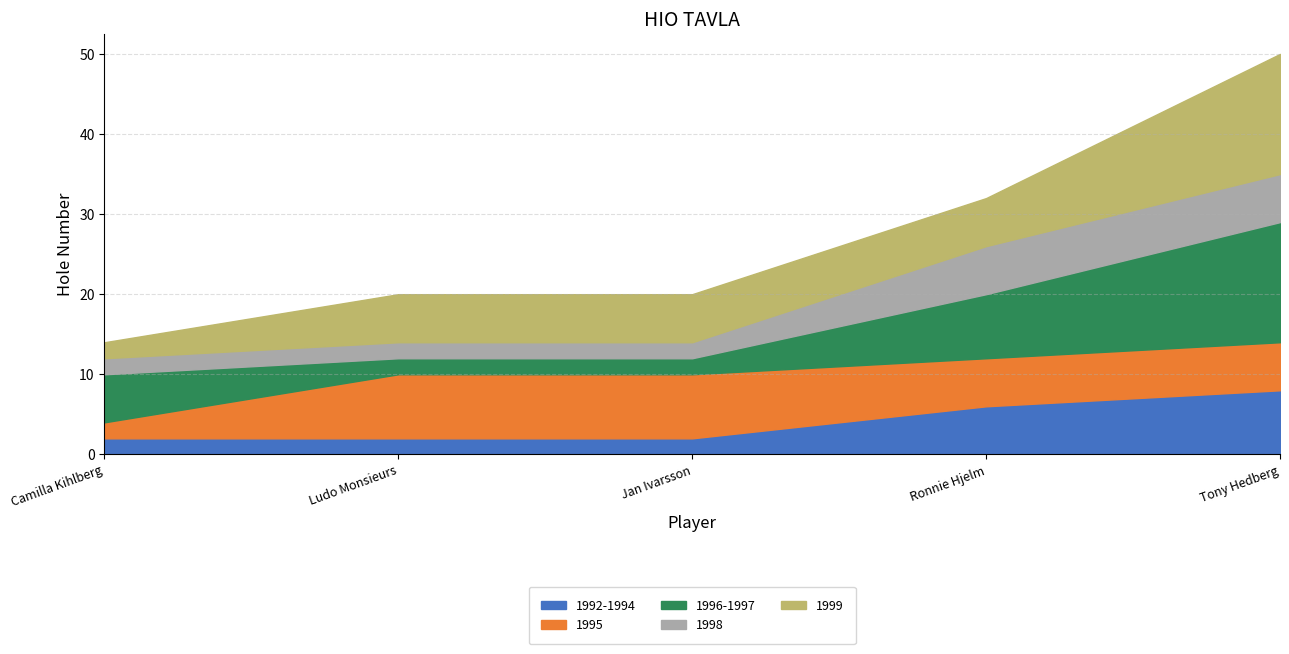

True or false: 1999 has more than 2 interior local peaks.

False